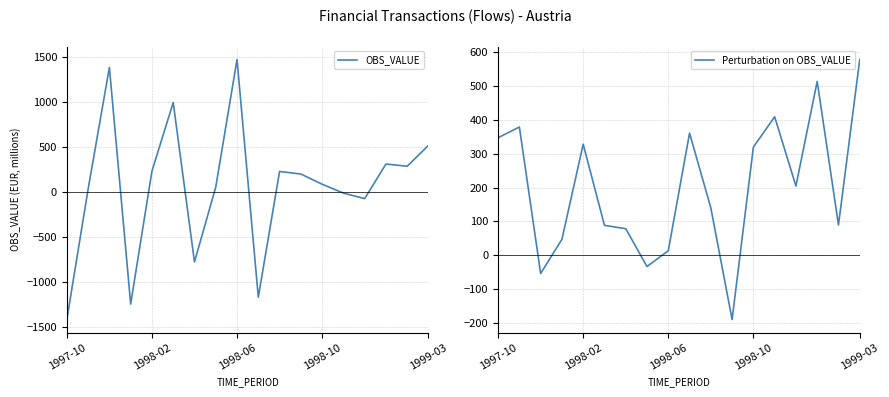

How many interior local valleys does the Perturbation on OBS_VALUE series have?

5